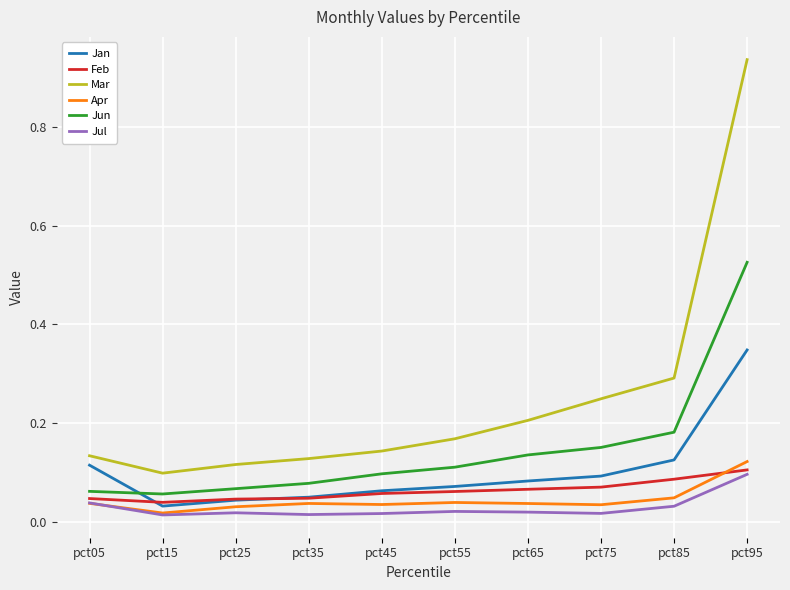

True or false: Jan and Jul cross at least once.

False